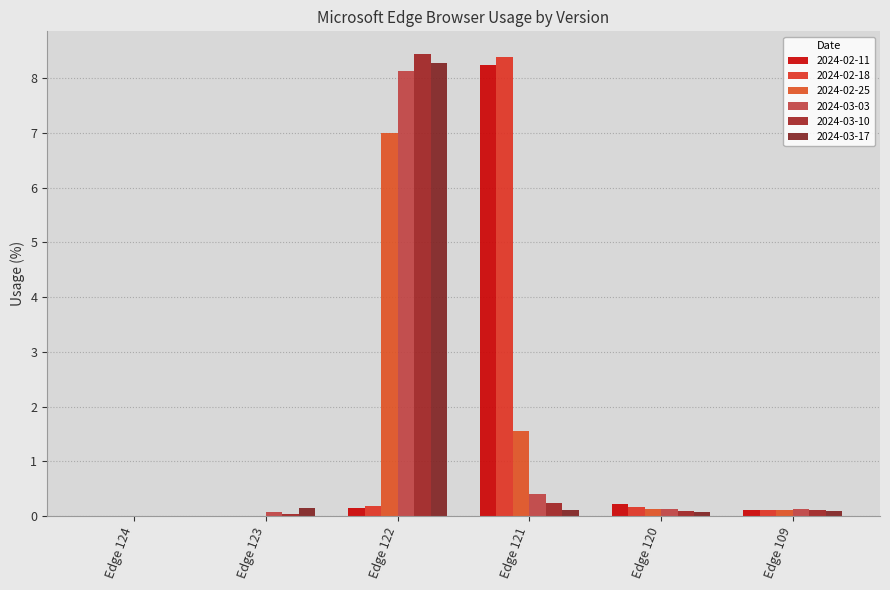

Read the 2024-03-17 value at Edge 120.

0.1